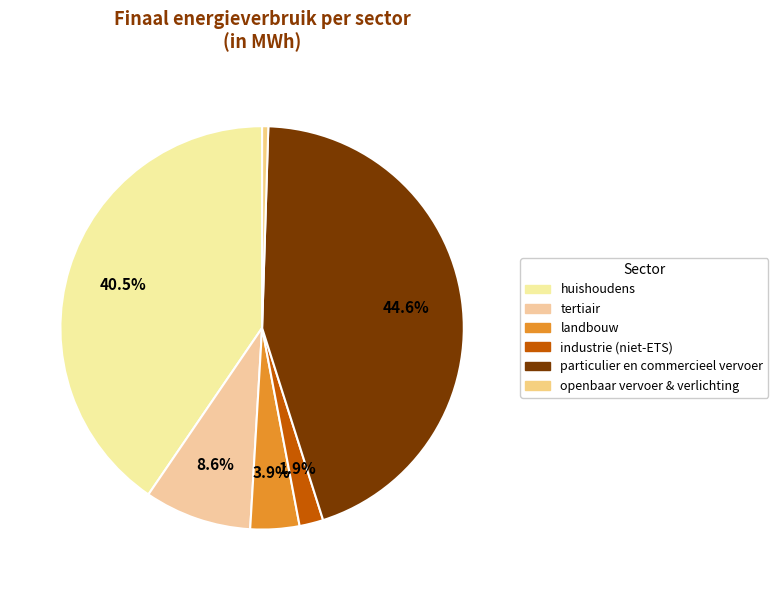

Combined, do industrie (niet-ETS) and landbouw account for over 50%?

No